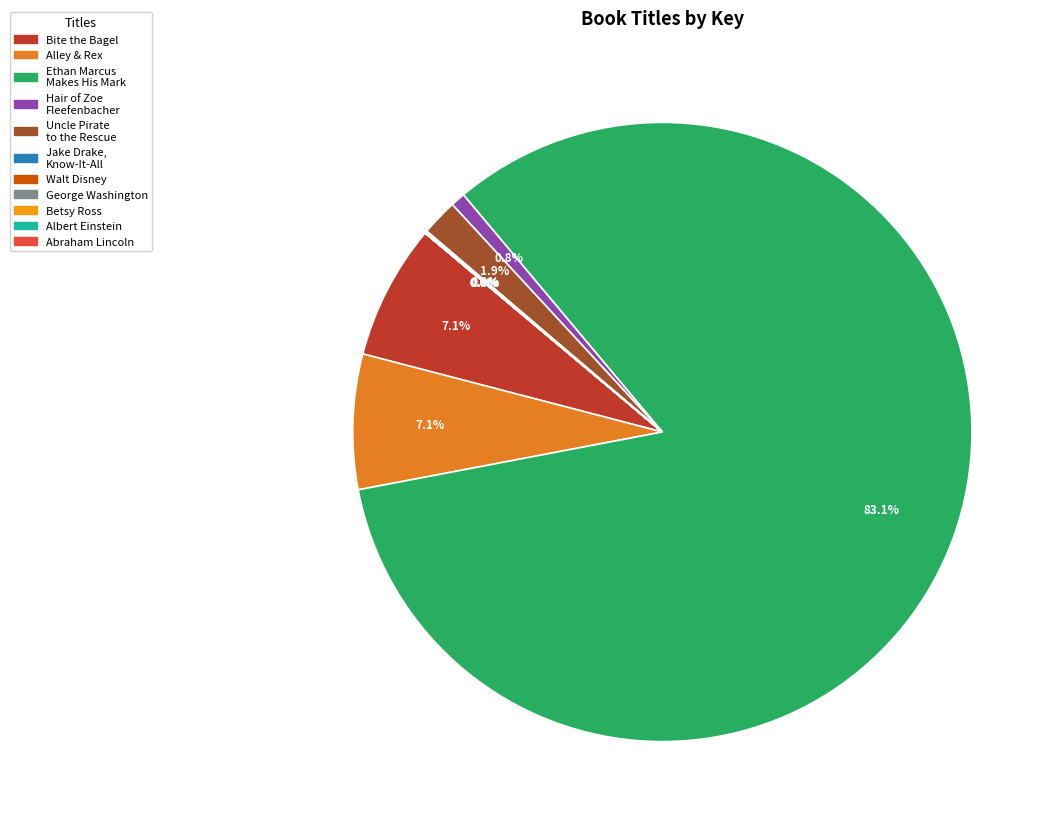

Which slice represents more than half of the pie?

Ethan Marcus Makes His Mark